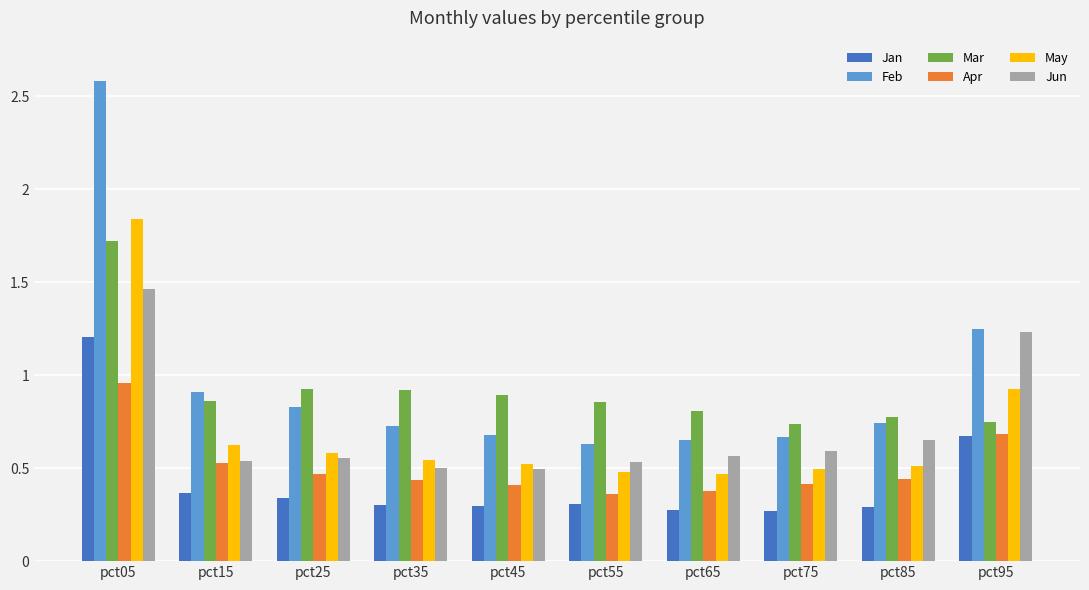

Between pct55 and pct95, which series saw the biggest shift?

Jun